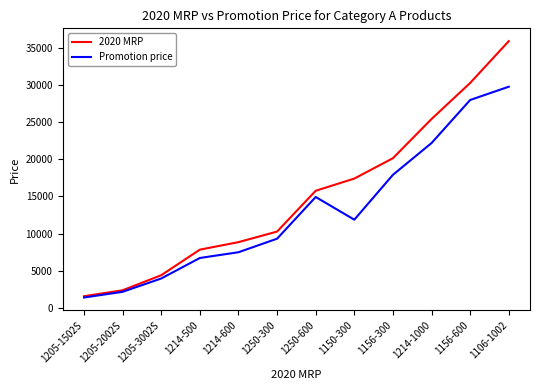

Rank the categories by Promotion price value from highest to lowest.

1106-1002, 1156-600, 1214-1000, 1156-300, 1250-600, 1150-300, 1250-300, 1214-600, 1214-500, 1205-3002S, 1205-2002S, 1205-1502S